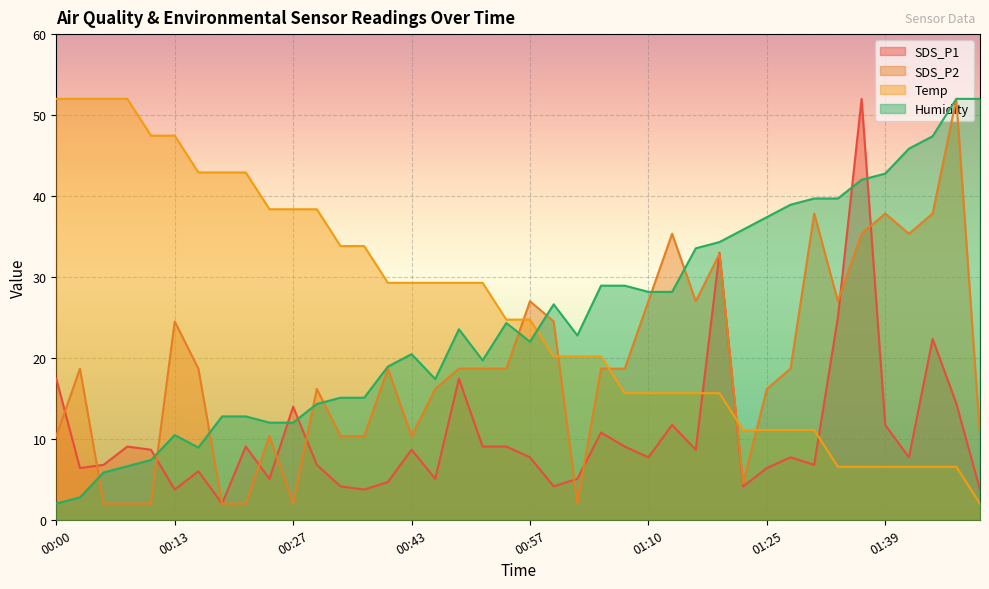

What are all the series names shown in the legend?

SDS_P1, SDS_P2, Temp, Humidity